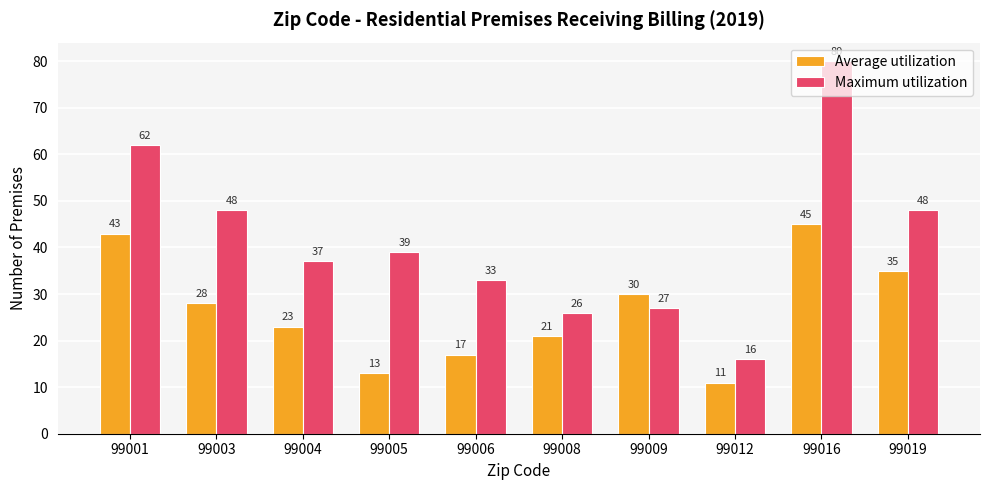

At which category is the sum across all series the highest?

99016